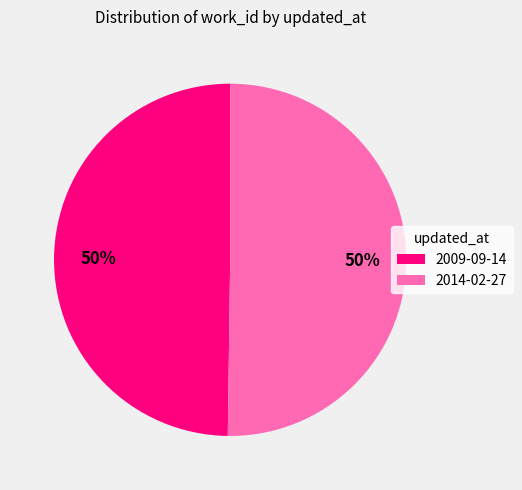

What percentage is the 2014-02-27 slice, to the nearest percent?

50%